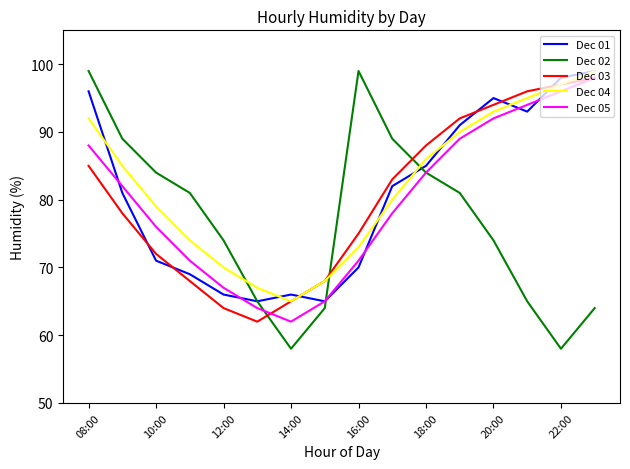

After their last crossing, which series has the higher values: Dec 02 or Dec 03?

Dec 03